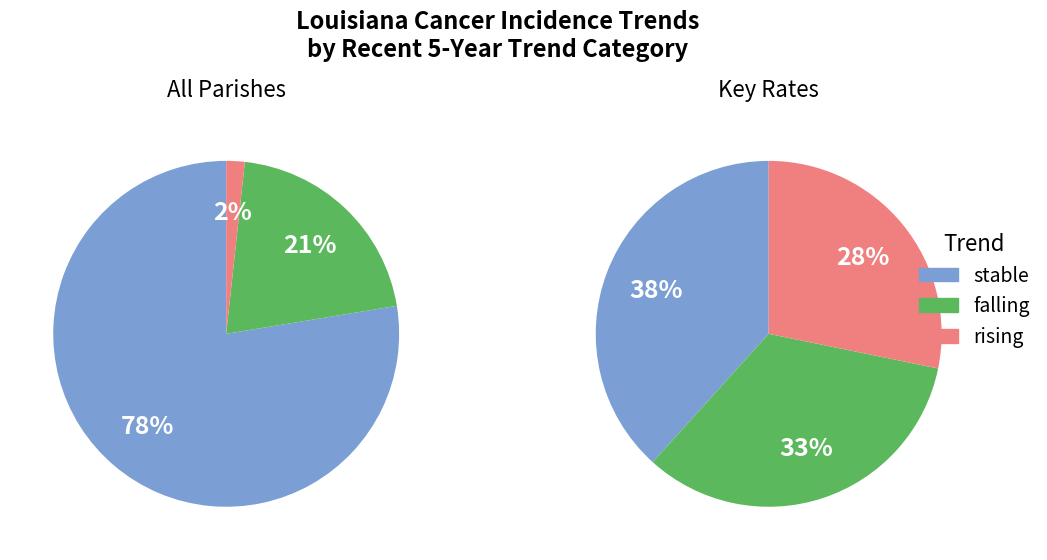

Rank the categories by value from lowest to highest.

rising, falling, stable